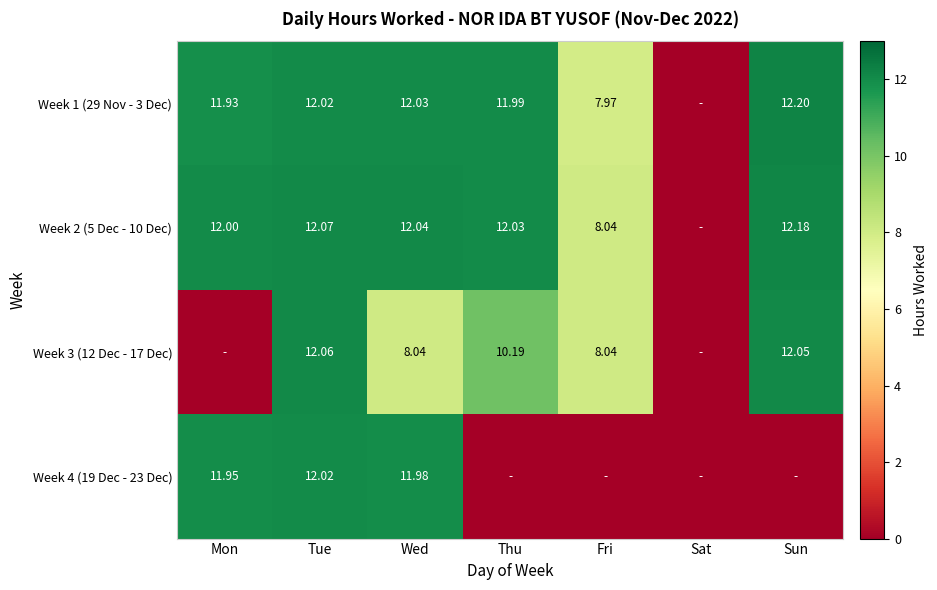

Is the value of Week 1 (29 Nov - 3 Dec) at Sat greater than the value of Week 2 (5 Dec - 10 Dec) at Thu?

No